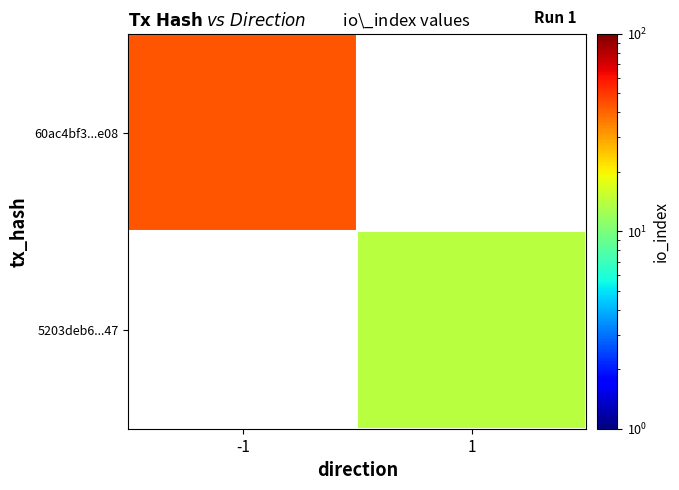

Rank the categories by 5203deb6...47 value from lowest to highest.

-1, 1